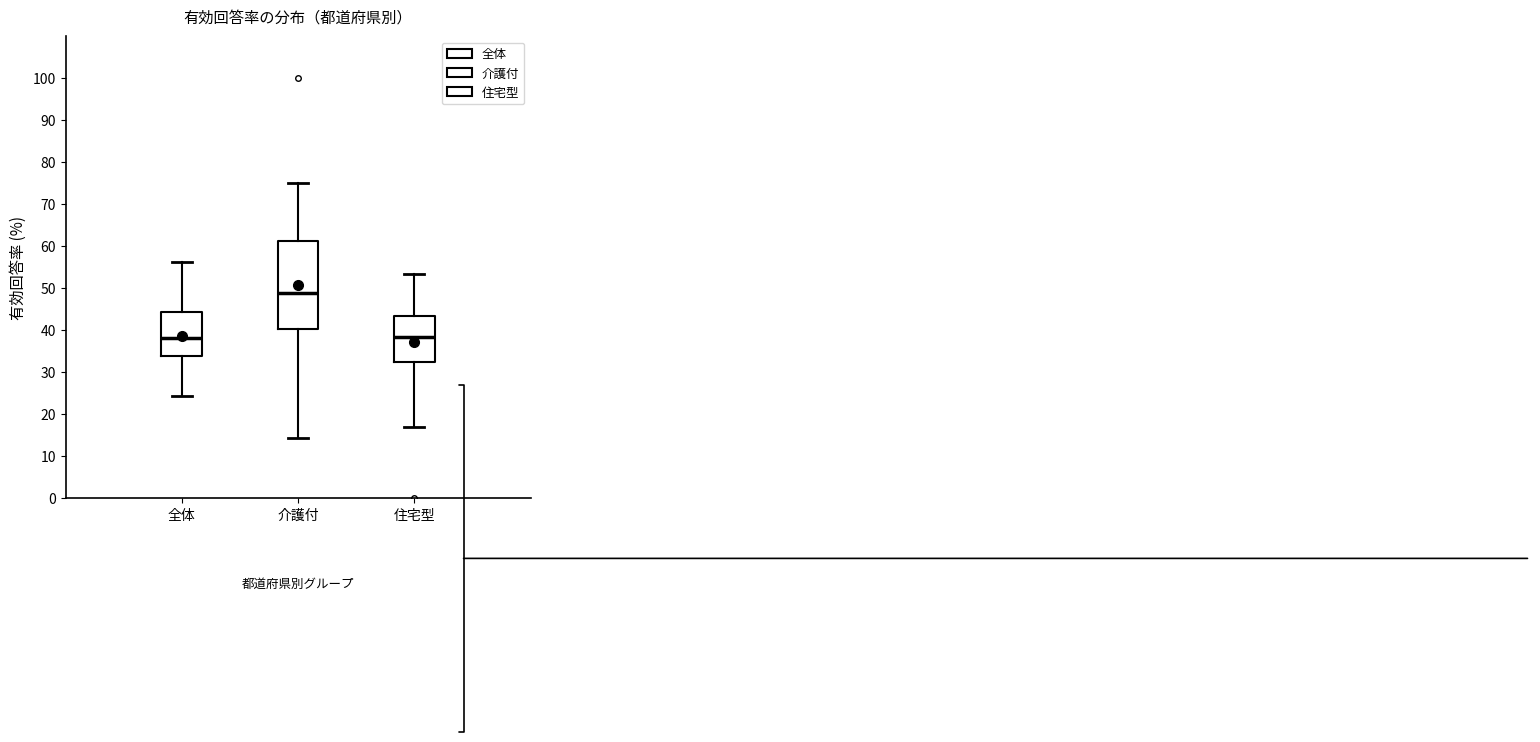

Reading left to right, transcribe this box plot: for each box, give where its median line is, the range the box spans, and where its two whiskers end, as read against the y-axis. The values are not printed on the chart, so give them approximately, as read against the axis.

全体: median 38, box 34 to 44, whiskers 24 to 56
介護付: median 49, box 40 to 61, whiskers 14 to 75
住宅型: median 38, box 32 to 43, whiskers 17 to 53